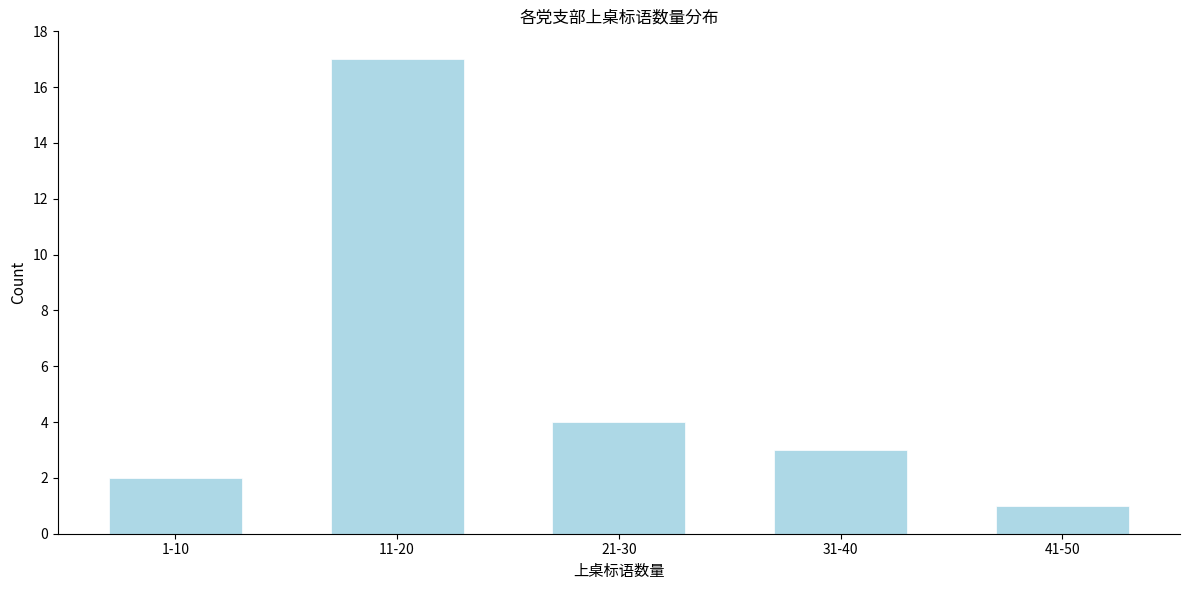

Reading left to right, transcribe all the data shown in this chart.

1-10=2	11-20=17	21-30=4	31-40=3	41-50=1